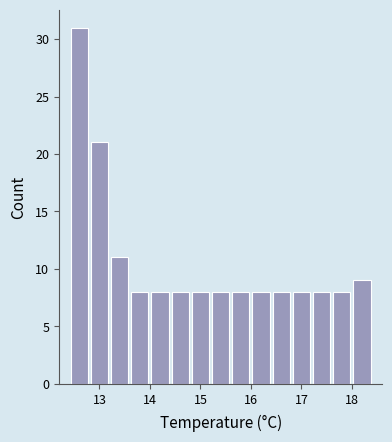

Which range on the x-axis has the tallest bar?

12.4 to 12.8